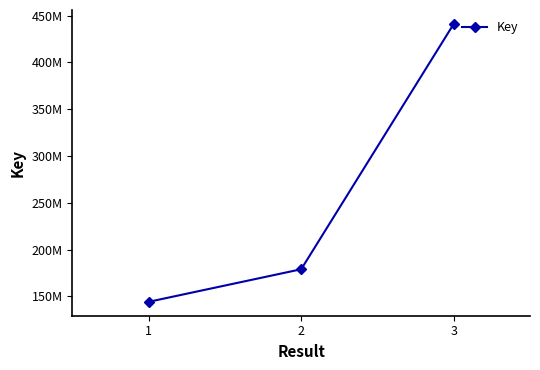

What is the value of the 3rd point from the left?

441124032